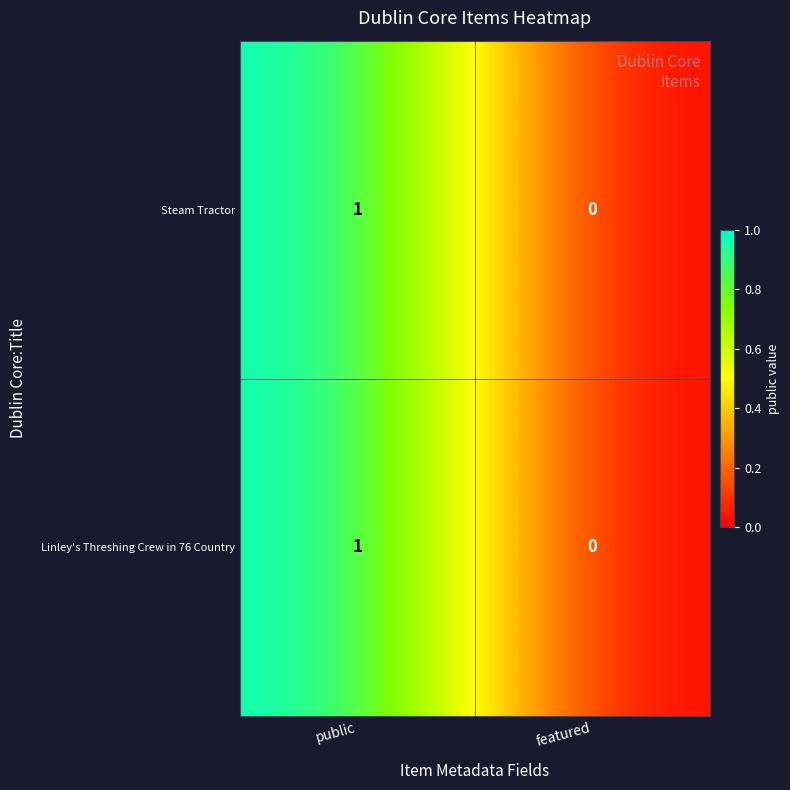

At which label is Steam Tractor closest to 0?

featured